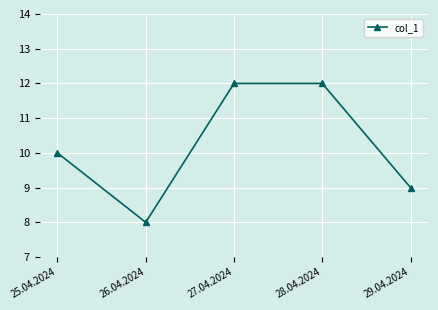

How many values are between 9 and 12?

4